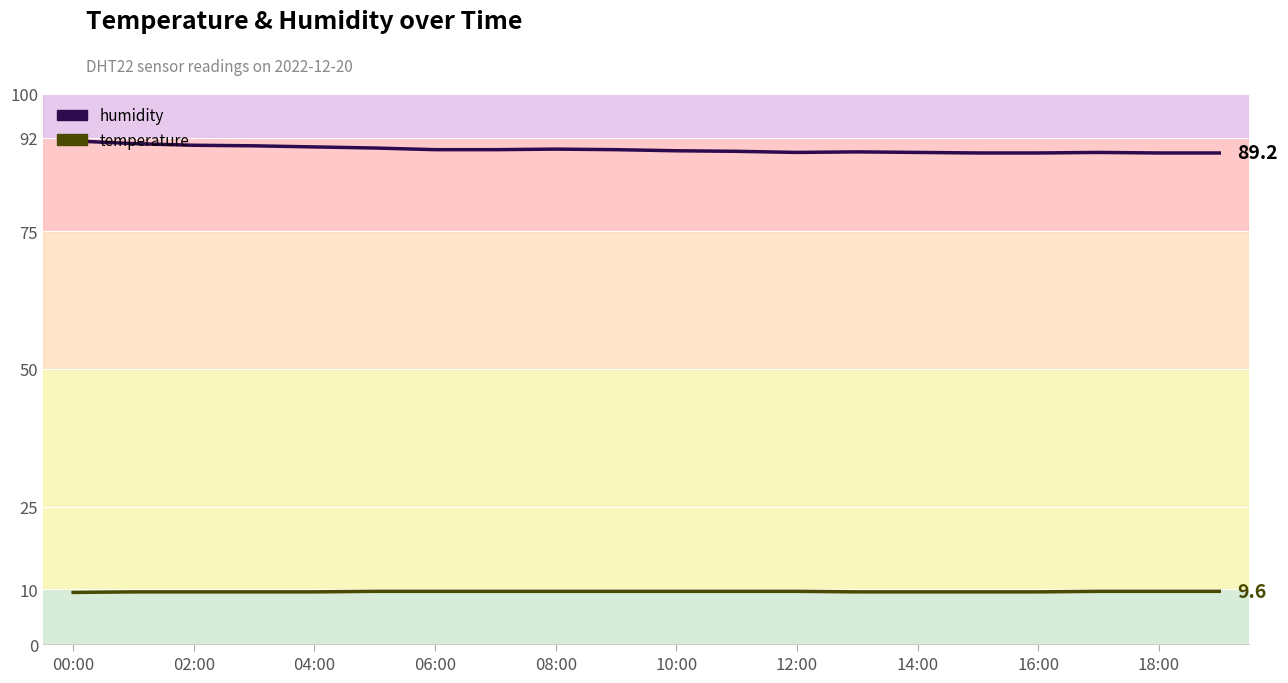

Which category has the highest value across all series?

00:00